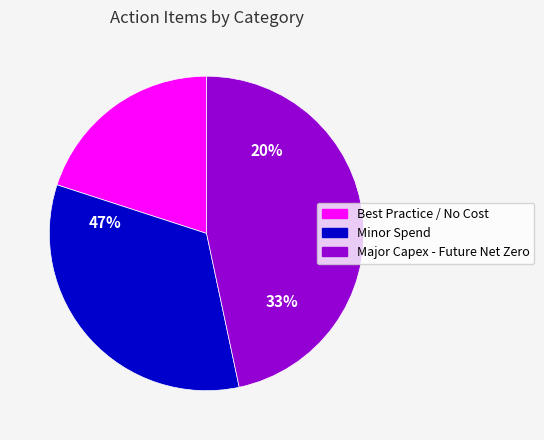

Is the sum of Major Capex - Future Net Zero and Minor Spend greater than half?

Yes